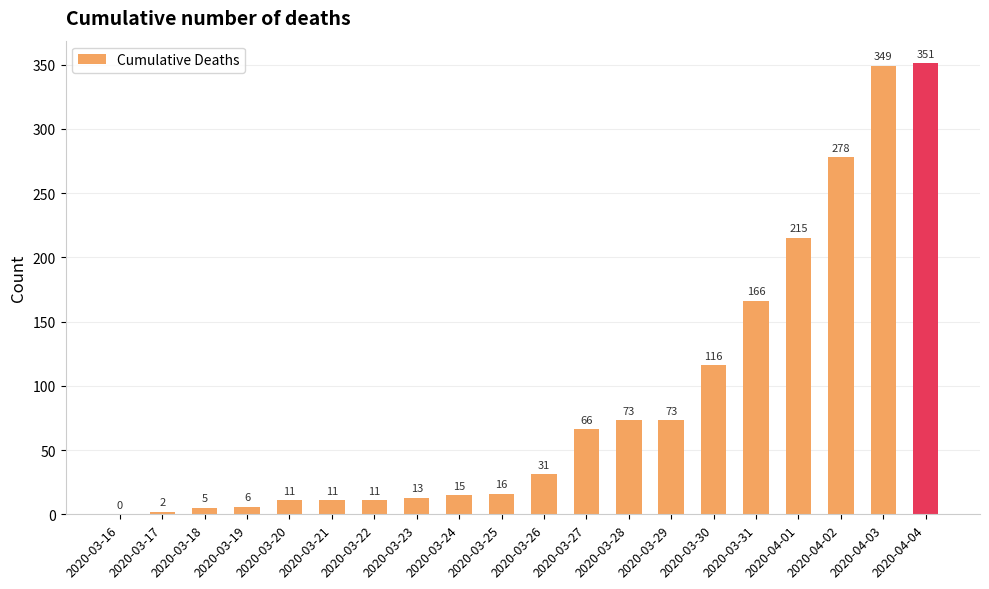

How many positive values are there?

19